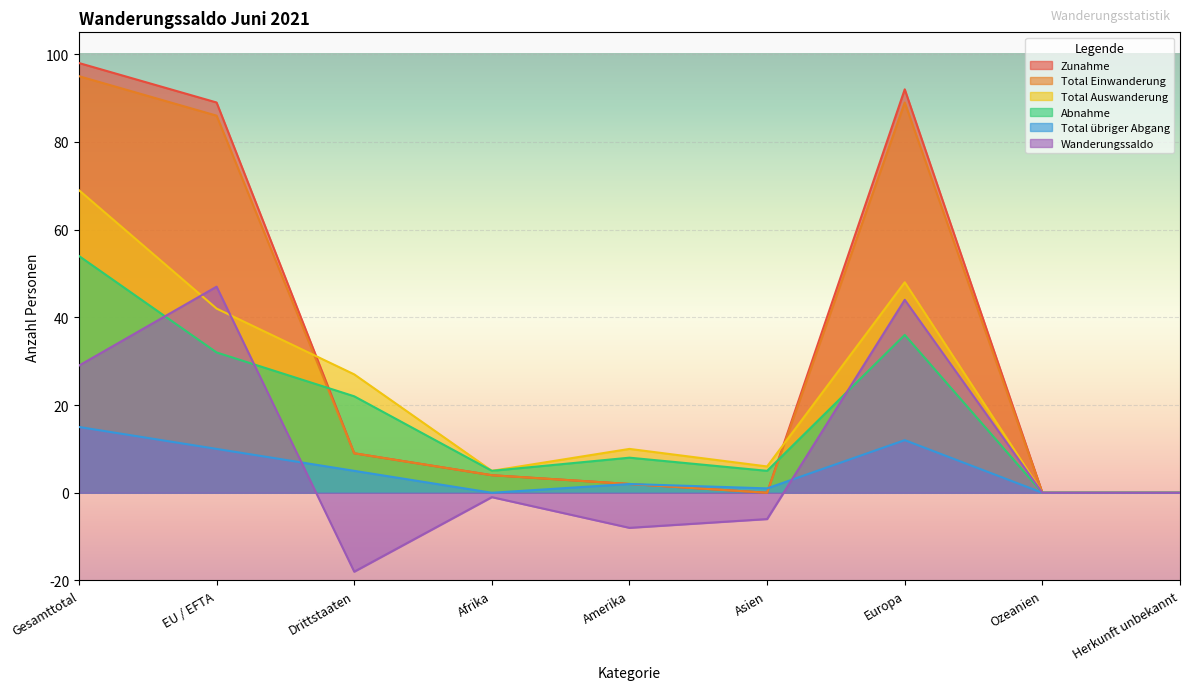

True or false: Wanderungssaldo and Zunahme cross at least once.

False